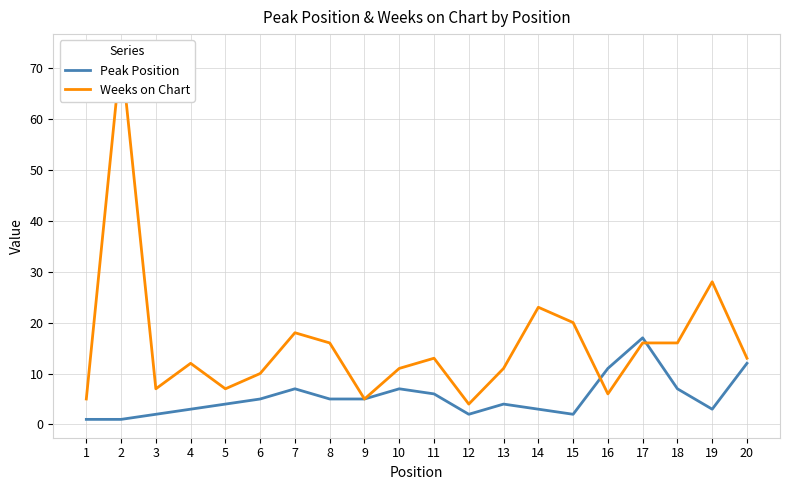

What is the spread (max minus min) of values at 20?

1